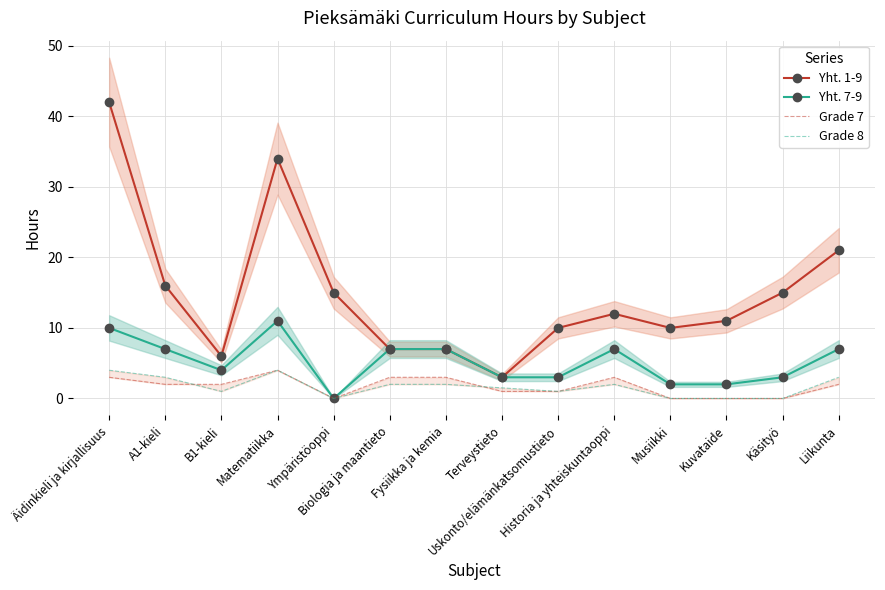

Reading right to left, what are all the values shown in this chart?

Yht. 1-9: Liikunta=21.0	Käsityö=15.0	Kuvataide=11.0	Musiikki=10.0	Historia ja yhteiskuntaoppi=12.0	Uskonto/elämänkatsomustieto=10.0	Terveystieto=3.0	Fysiikka ja kemia=7.0	Biologia ja maantieto=7.0	Ympäristöoppi=15.0	Matematiikka=34.0	B1-kieli=6.0	A1-kieli=16.0	Äidinkieli ja kirjallisuus=42.0
Yht. 7-9: Liikunta=7.0	Käsityö=3.0	Kuvataide=2.0	Musiikki=2.0	Historia ja yhteiskuntaoppi=7.0	Uskonto/elämänkatsomustieto=3.0	Terveystieto=3.0	Fysiikka ja kemia=7.0	Biologia ja maantieto=7.0	Ympäristöoppi=0.0	Matematiikka=11.0	B1-kieli=4.0	A1-kieli=7.0	Äidinkieli ja kirjallisuus=10.0
Grade 7: Liikunta=2.0	Käsityö=0.0	Kuvataide=0.0	Musiikki=0.0	Historia ja yhteiskuntaoppi=3.0	Uskonto/elämänkatsomustieto=1.0	Terveystieto=1.0	Fysiikka ja kemia=3.0	Biologia ja maantieto=3.0	Ympäristöoppi=0.0	Matematiikka=4.0	B1-kieli=2.0	A1-kieli=2.0	Äidinkieli ja kirjallisuus=3.0
Grade 8: Liikunta=3.0	Käsityö=0.0	Kuvataide=0.0	Musiikki=0.0	Historia ja yhteiskuntaoppi=2.0	Uskonto/elämänkatsomustieto=1.0	Terveystieto=1.5	Fysiikka ja kemia=2.0	Biologia ja maantieto=2.0	Ympäristöoppi=0.0	Matematiikka=4.0	B1-kieli=1.0	A1-kieli=3.0	Äidinkieli ja kirjallisuus=4.0